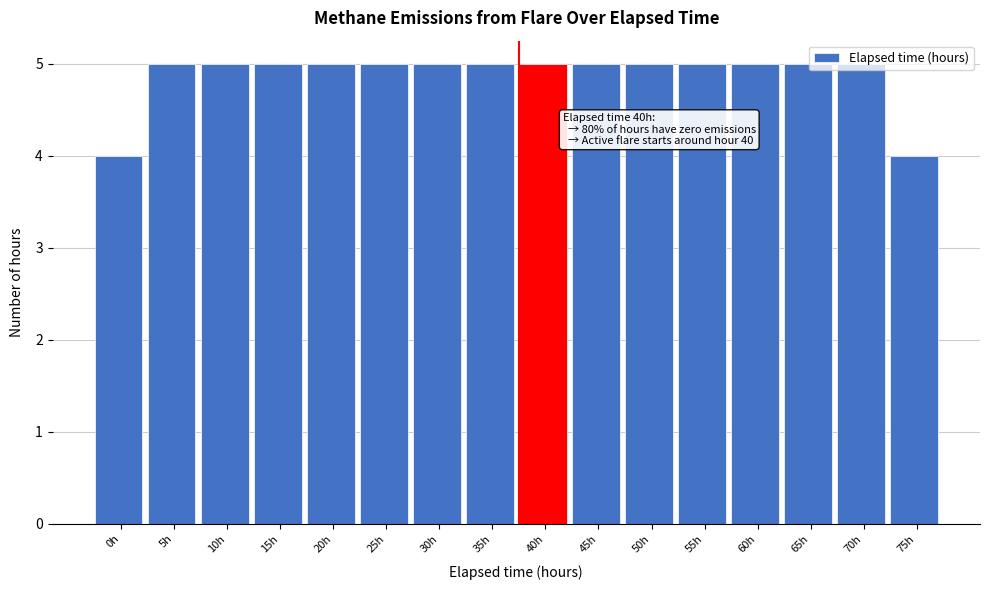

True or false: the data shows 5 at 5h.

True